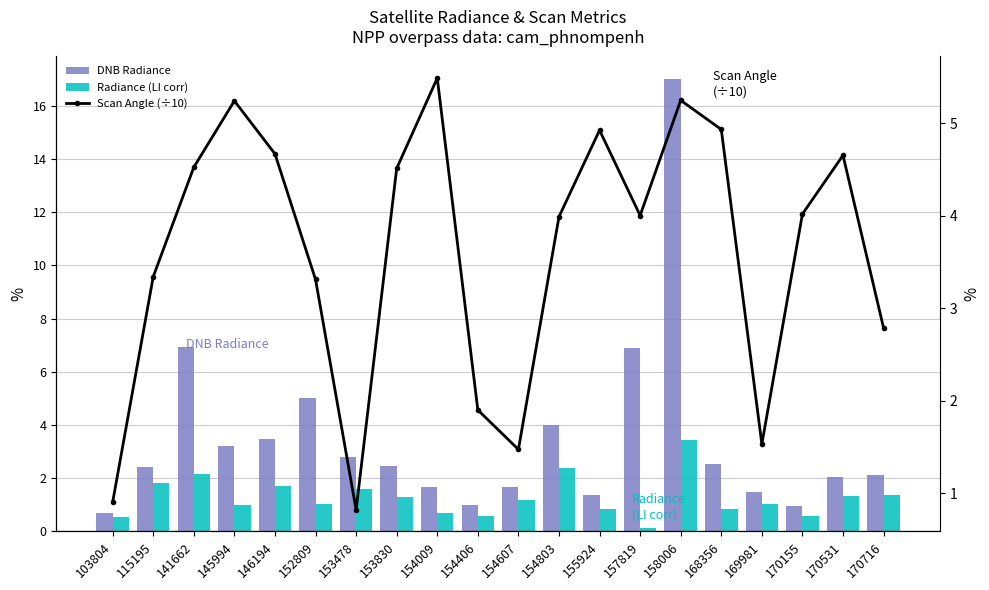

What is the difference between the maximum and minimum values in the Radiance (LI corr) series?

3.3